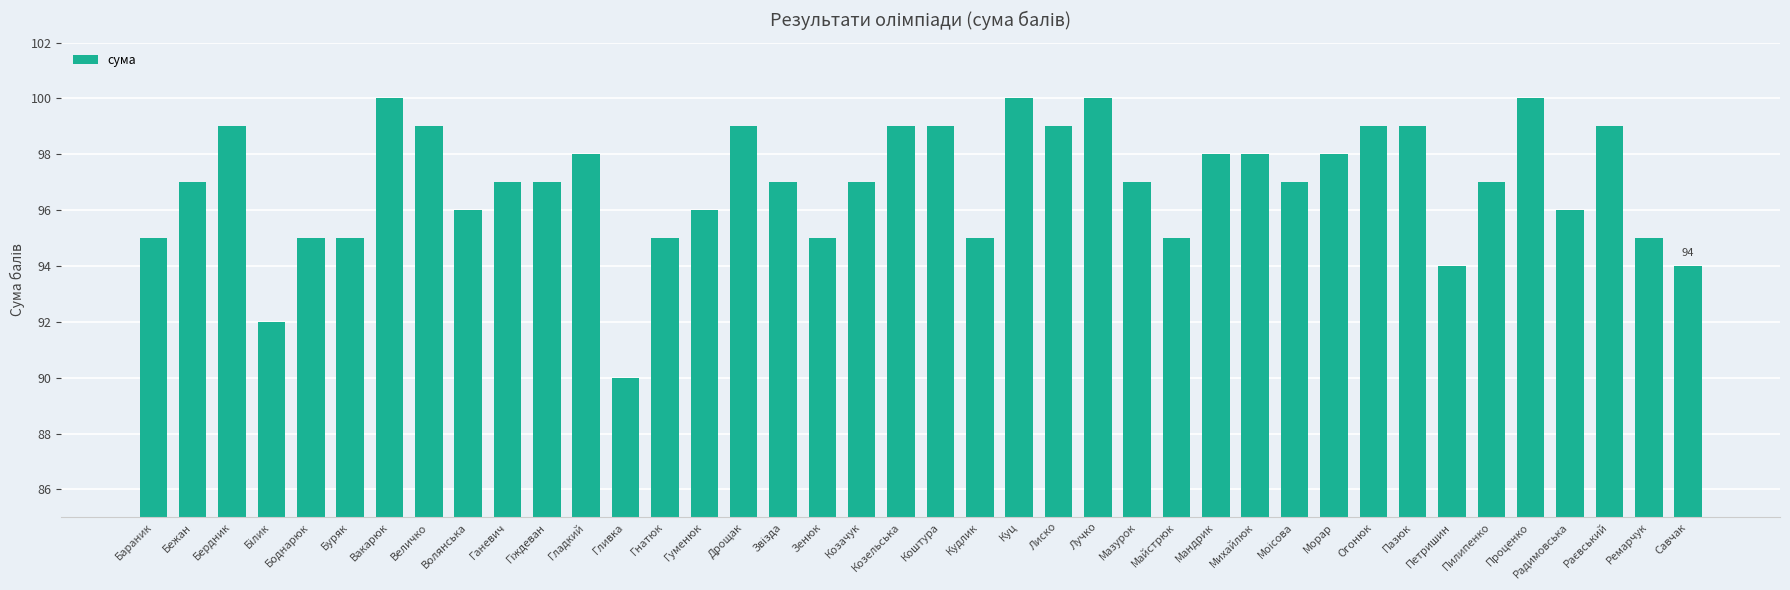

What is the label of the 5th bar from the right?

Проценко